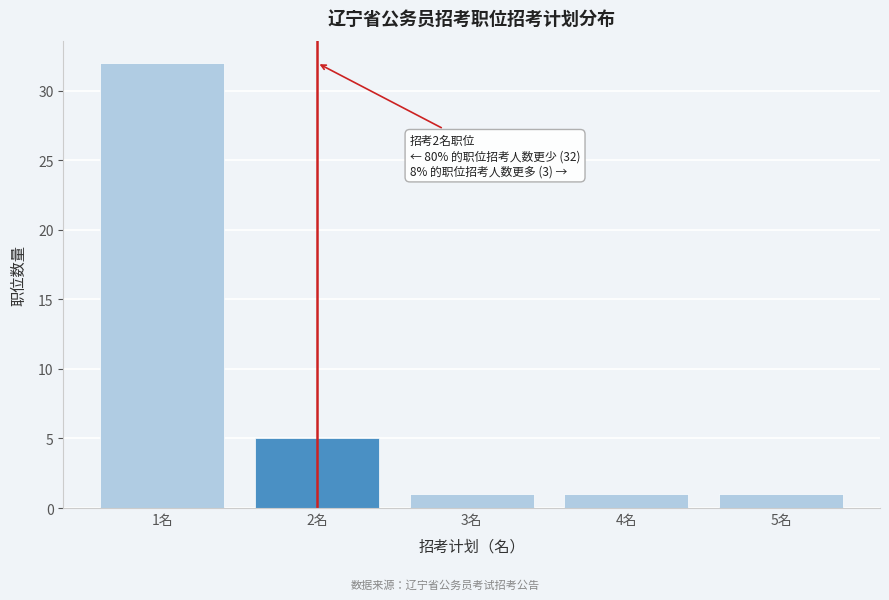

Reading left to right, transcribe all the data shown in this chart.

1名=32	2名=5	3名=1	4名=1	5名=1